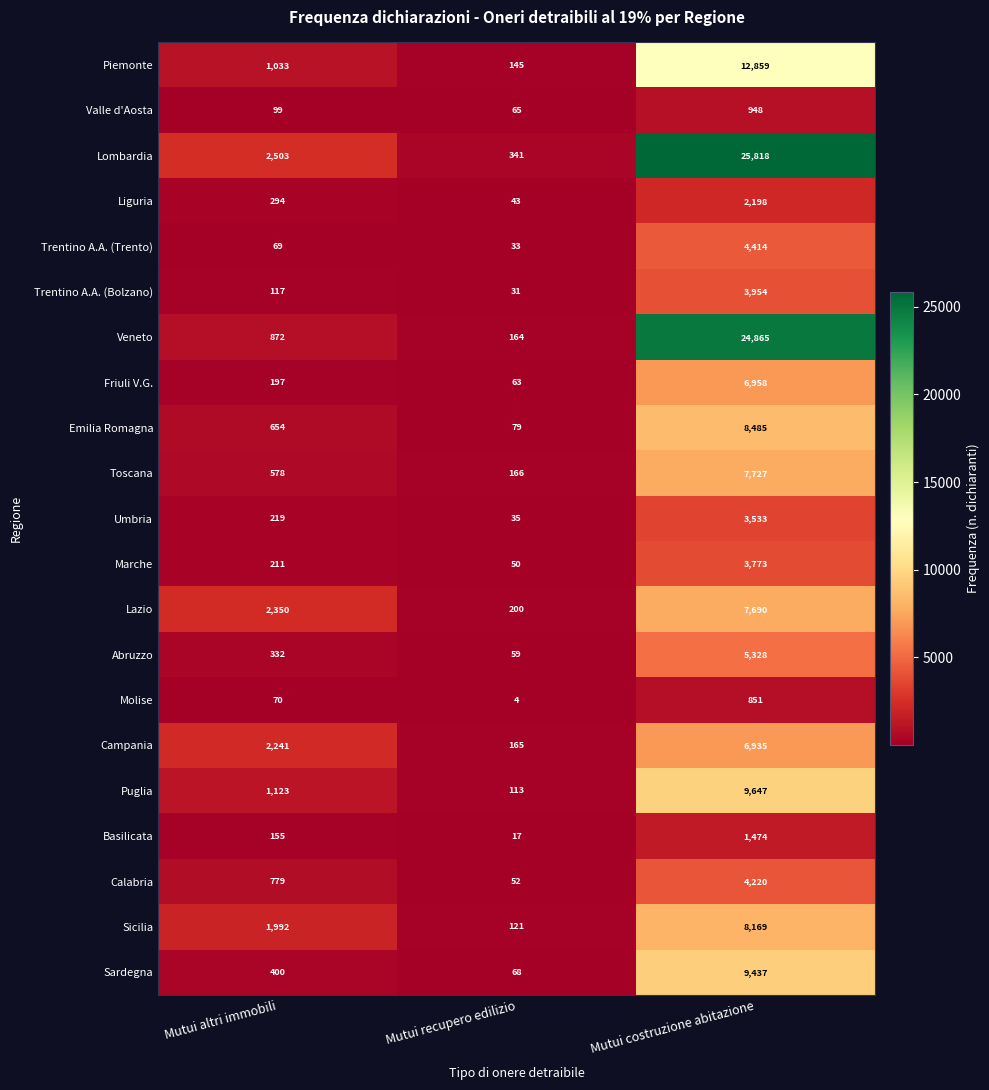

At Mutui costruzione abitazione, list the series in order from largest to smallest.

Lombardia, Veneto, Piemonte, Puglia, Sardegna, Emilia Romagna, Sicilia, Toscana, Lazio, Friuli V.G., Campania, Abruzzo, Trentino A.A. (Trento), Calabria, Trentino A.A. (Bolzano), Marche, Umbria, Liguria, Basilicata, Valle d'Aosta, Molise